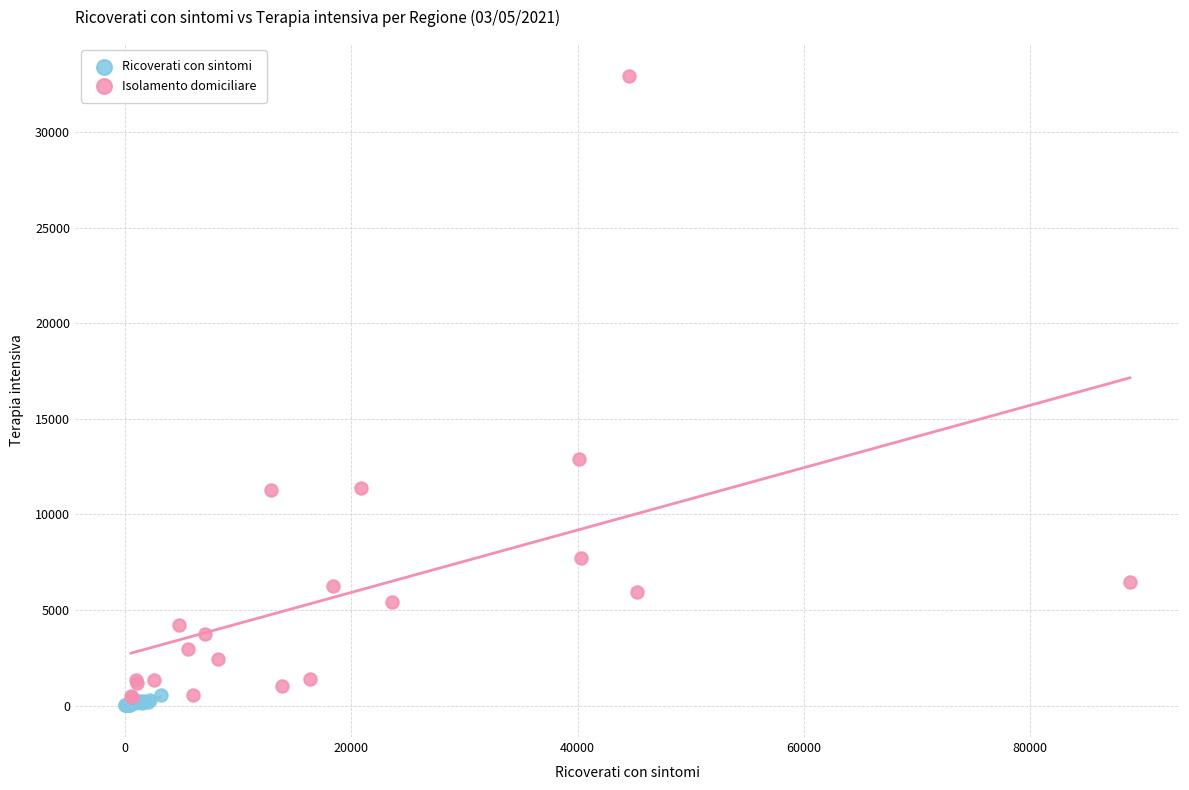

Which series contains the lowest Y value?

Ricoverati con sintomi